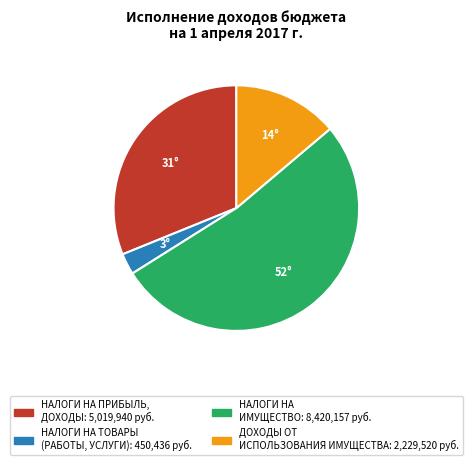

Does any single category account for the majority?

Yes